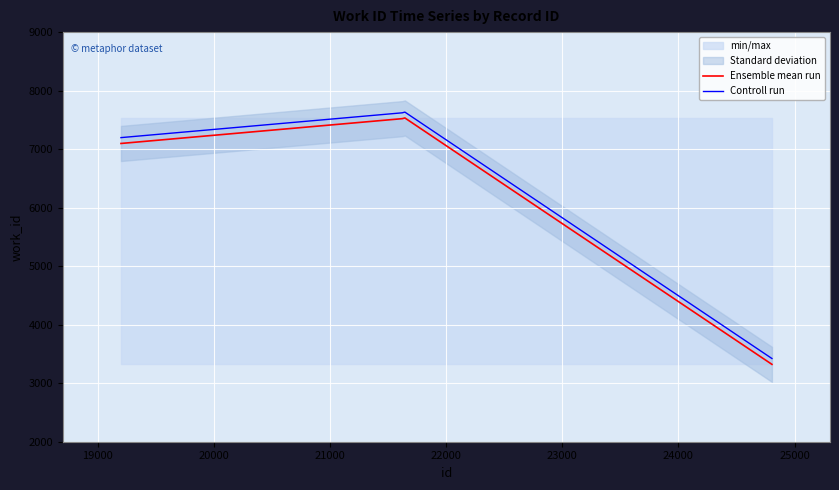

True or false: Controll run and Ensemble mean run intersect in this chart.

False